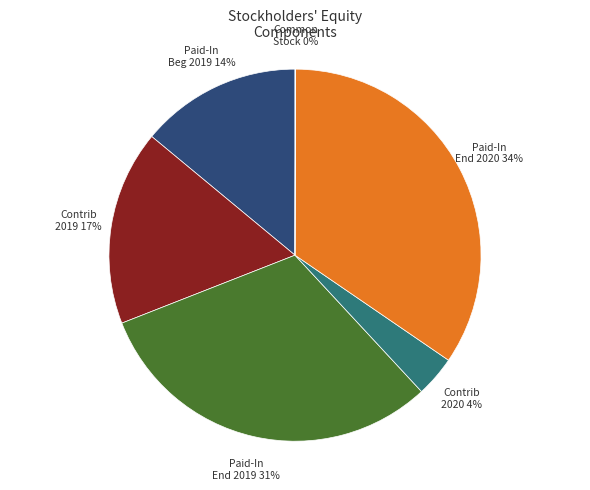

Is there any slice that represents more than half of the pie?

No